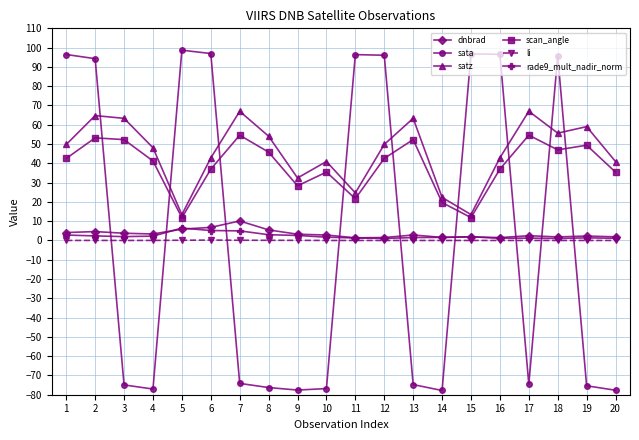

True or false: sata has more than 1 interior local peaks.

True